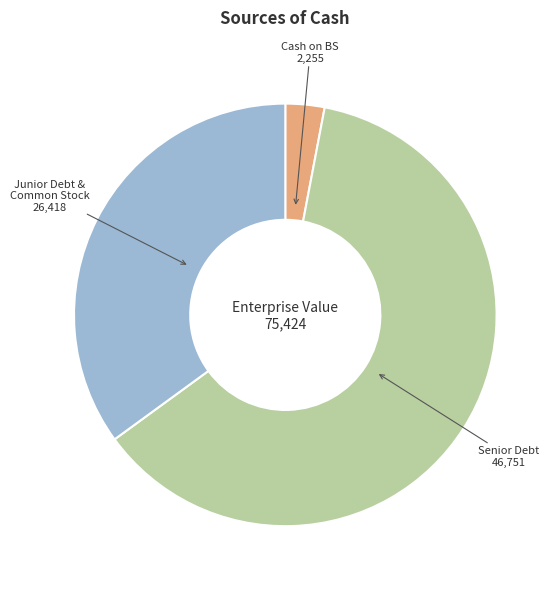

Rank the categories by value from lowest to highest.

Cash on BS, Junior Debt & Common Stock, Senior Debt